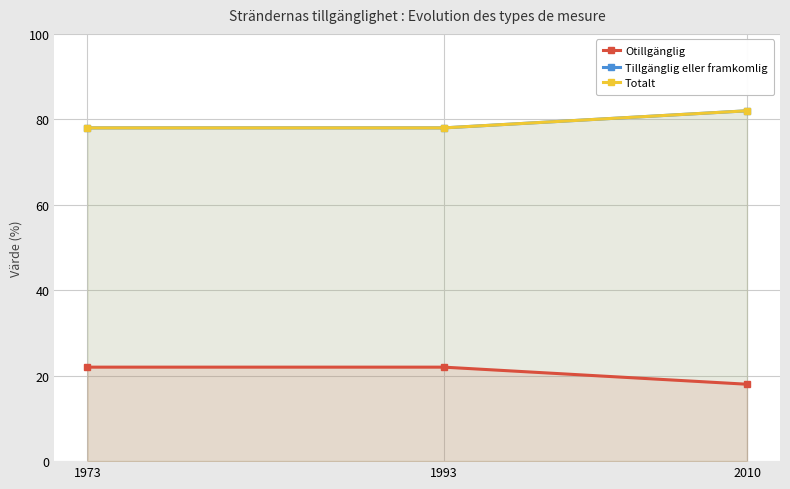

What is the total value across all series at 1973?

178